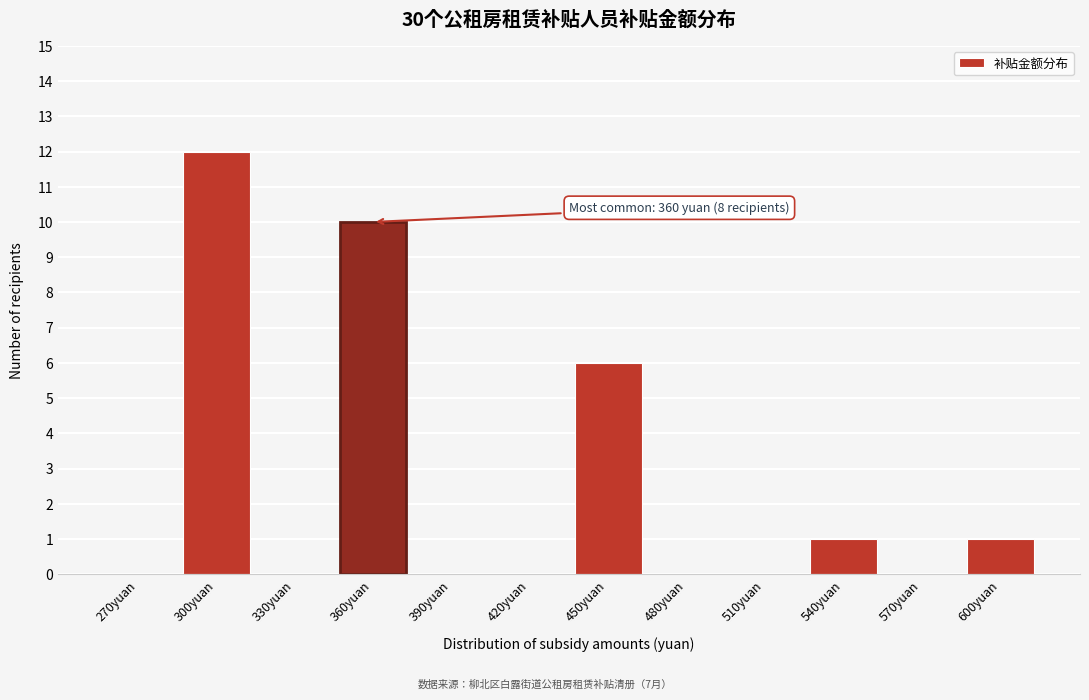

Reading left to right, list all the values displayed in this chart.

270yuan=0	300yuan=12	330yuan=0	360yuan=10	390yuan=0	420yuan=0	450yuan=6	480yuan=0	510yuan=0	540yuan=1	570yuan=0	600yuan=1